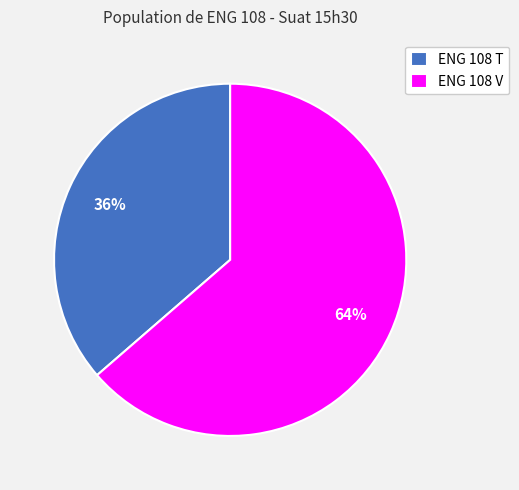

What is the largest slice in the pie chart?

ENG 108 V